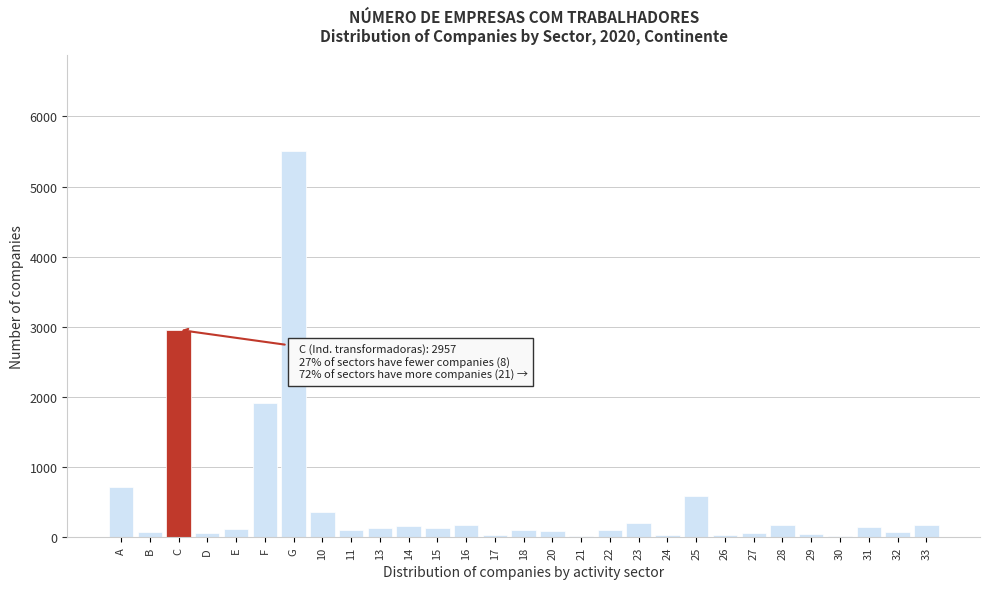

What is the change in value from C to 31?

-2816